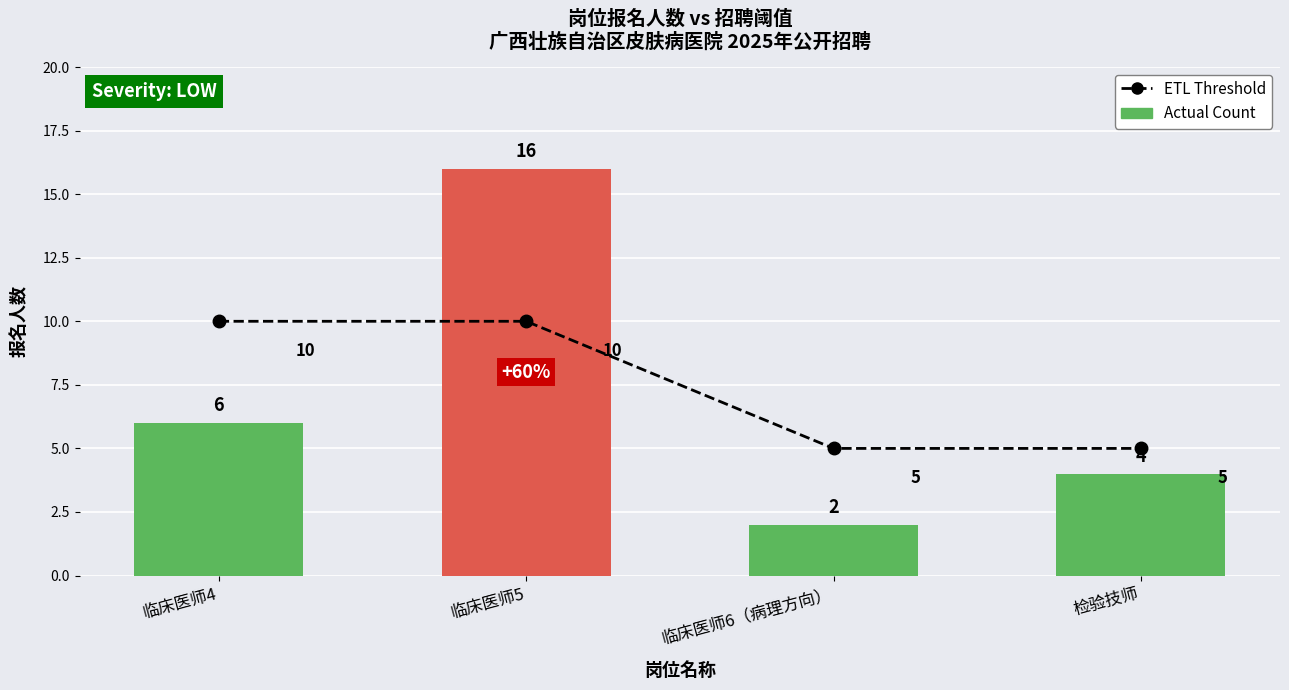

What is the label of the 3rd bar from the left?

临床医师6（病理方向）